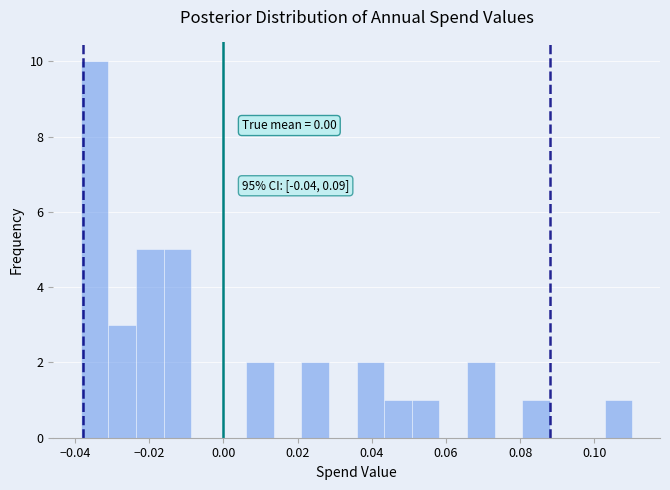

Read against the x-axis, roughly where is the centre of the tallest bar?

-0.034